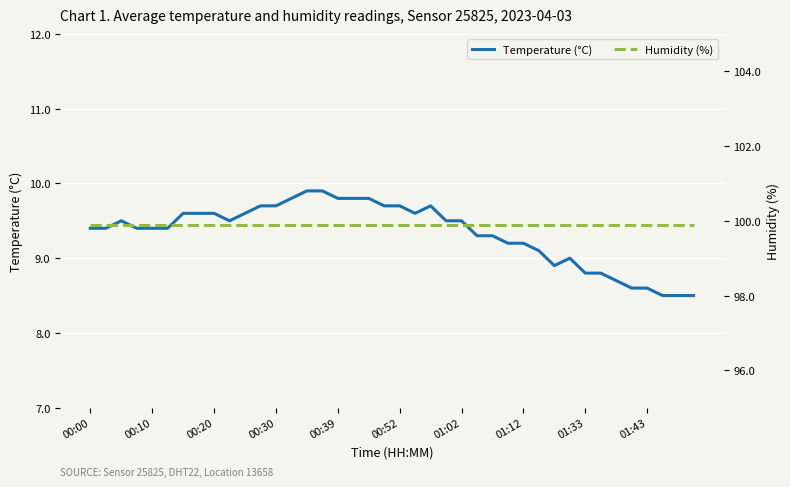

What is the maximum value for Temperature (°C)?

9.9